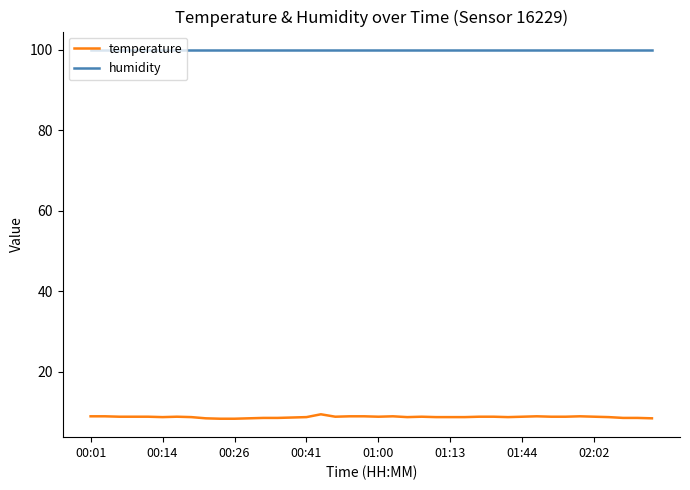

True or false: humidity and temperature cross at least once.

False